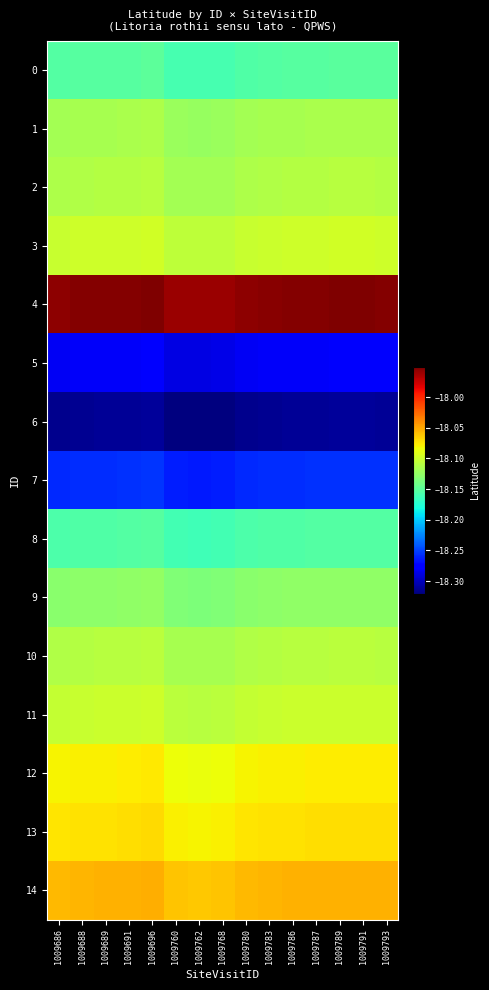

What is the greatest value displayed?

-18.0